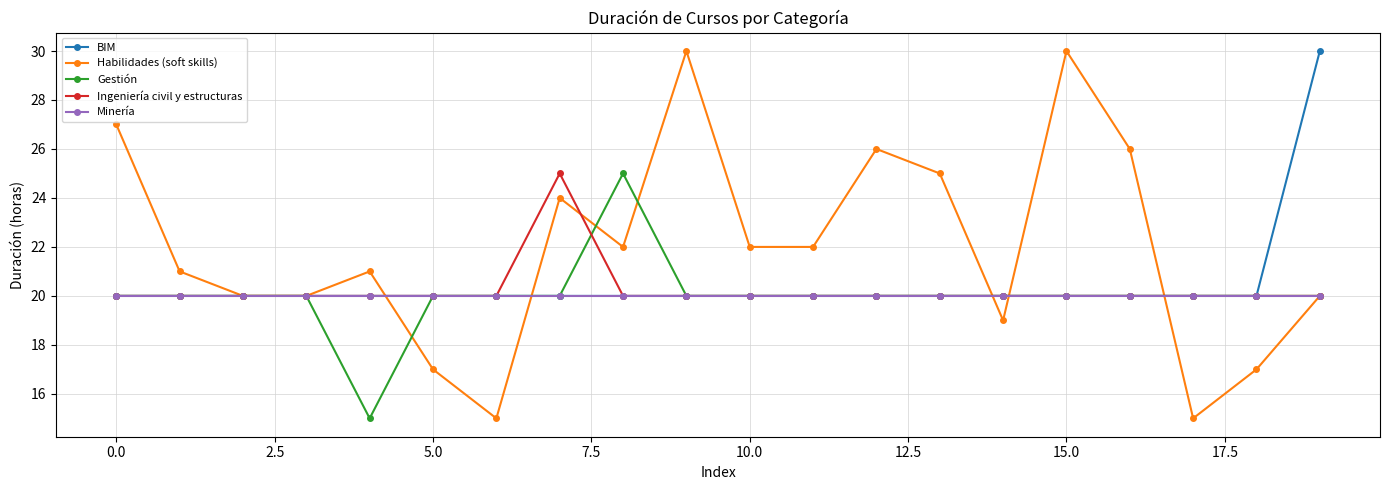

True or false: Habilidades (soft skills) has more than 1 interior local peaks.

True